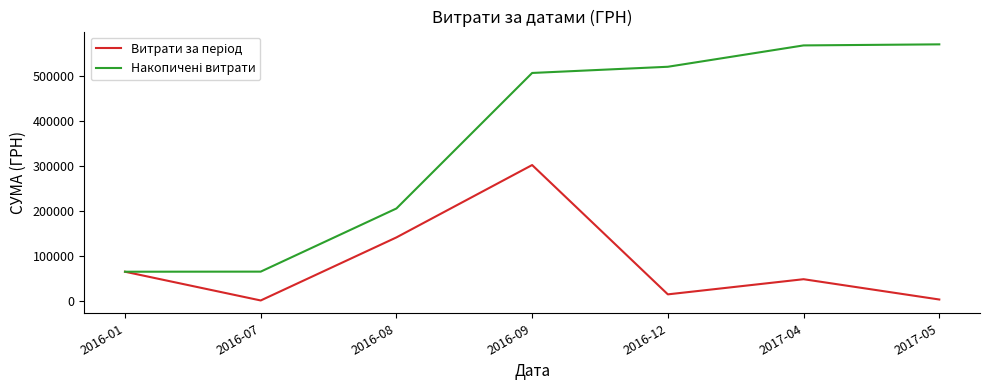

What is the difference between the highest and lowest values at 2016-12?

506295.6